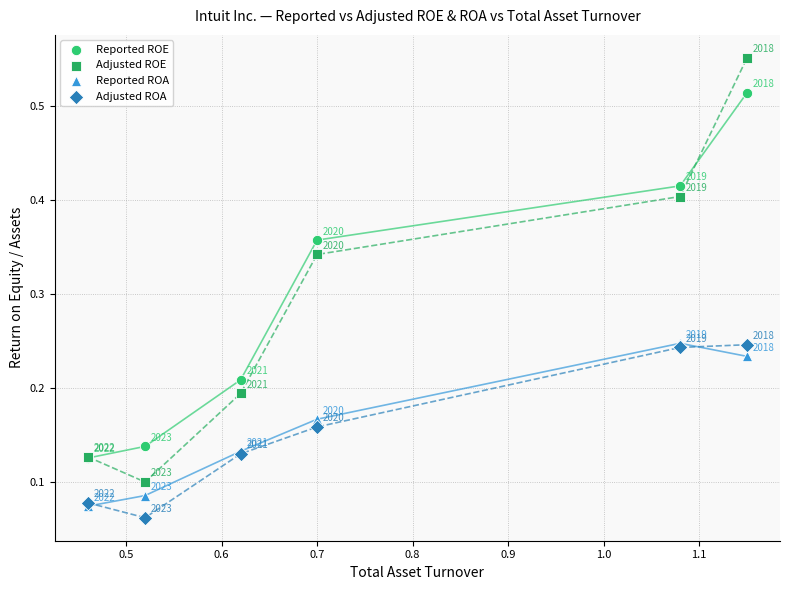

Which series contains the lowest Y value?

Adjusted ROA